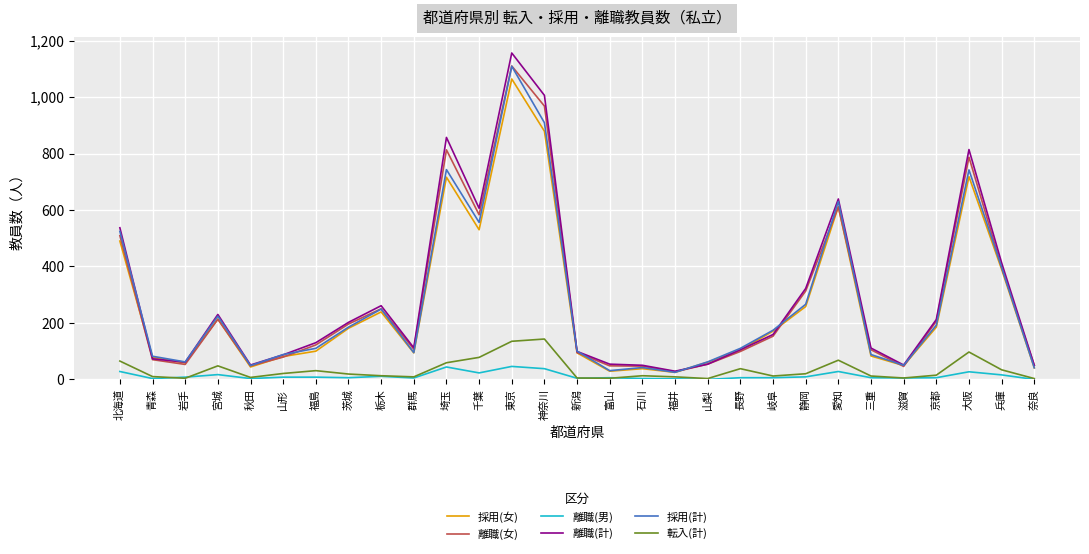

What is the sum of all 離職(男) values?

372